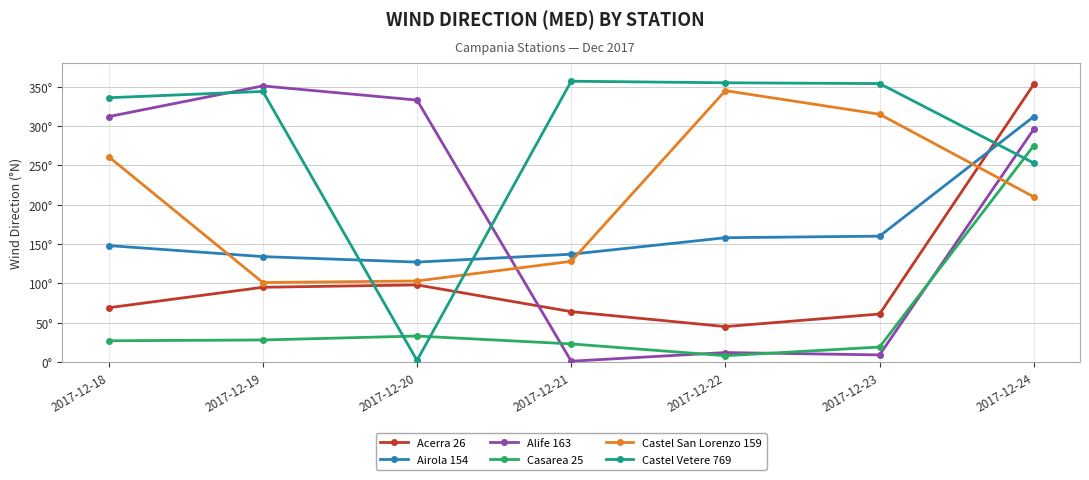

At how many categories does at least one series exceed 88?

7